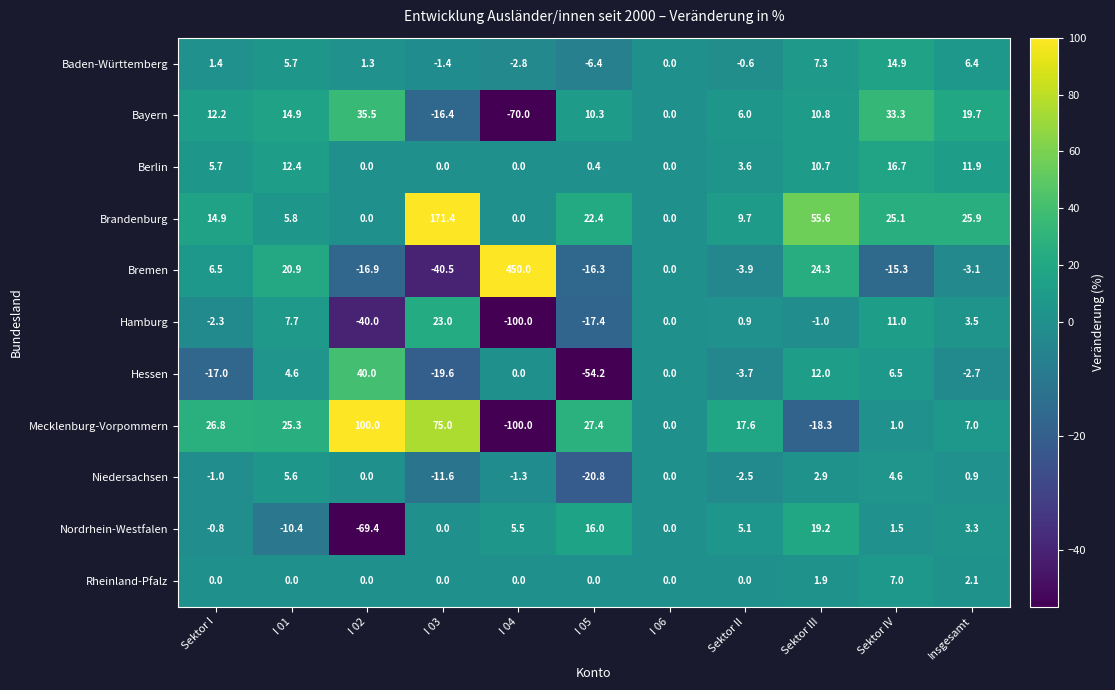

What is the total value across all series at Sektor II?

32.2